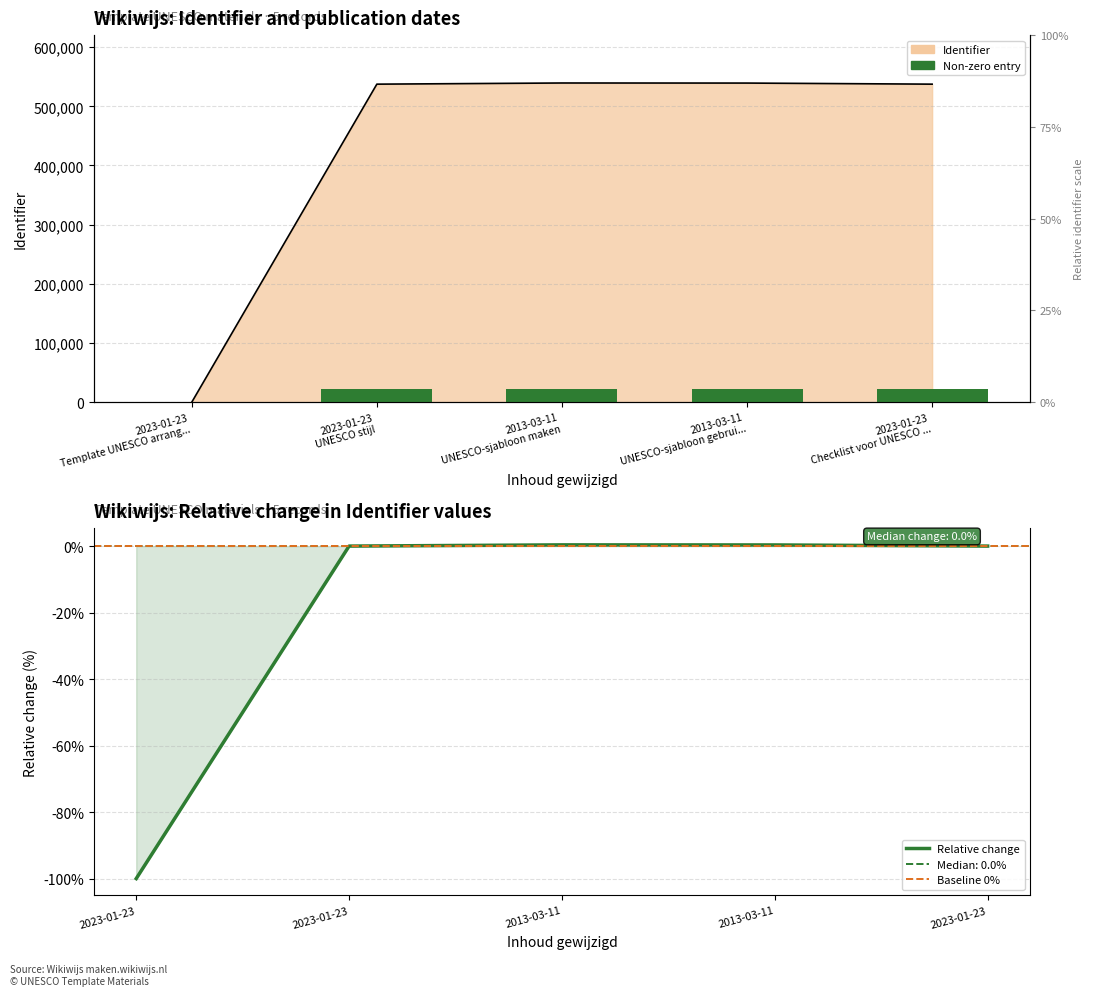

Approximately how many times larger is the value at 2013-03-11 UNESCO-sjabloon gebrui... compared to 2023-01-23 Checklist voor UNESCO ...?

1.0